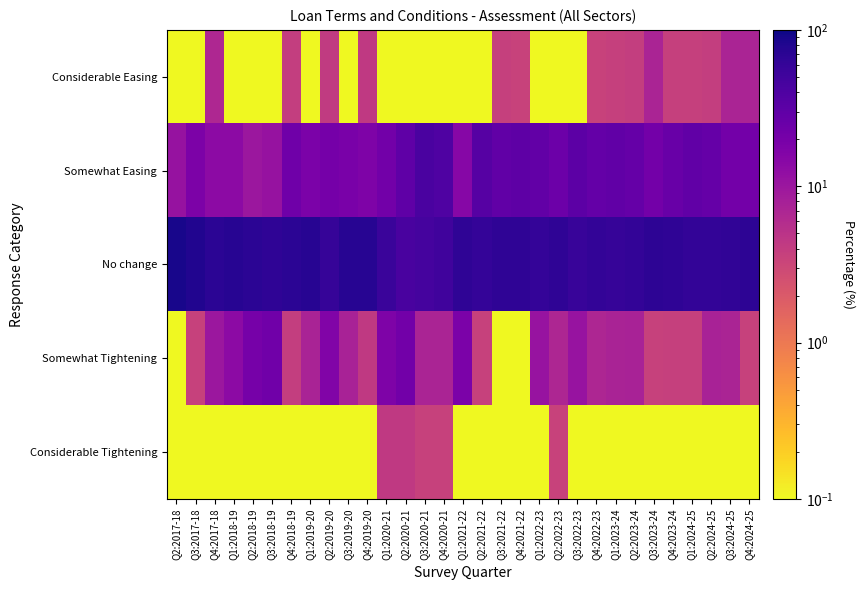

Between Q2:2017-18 and Q3:2023-24, which is larger?

Q3:2023-24